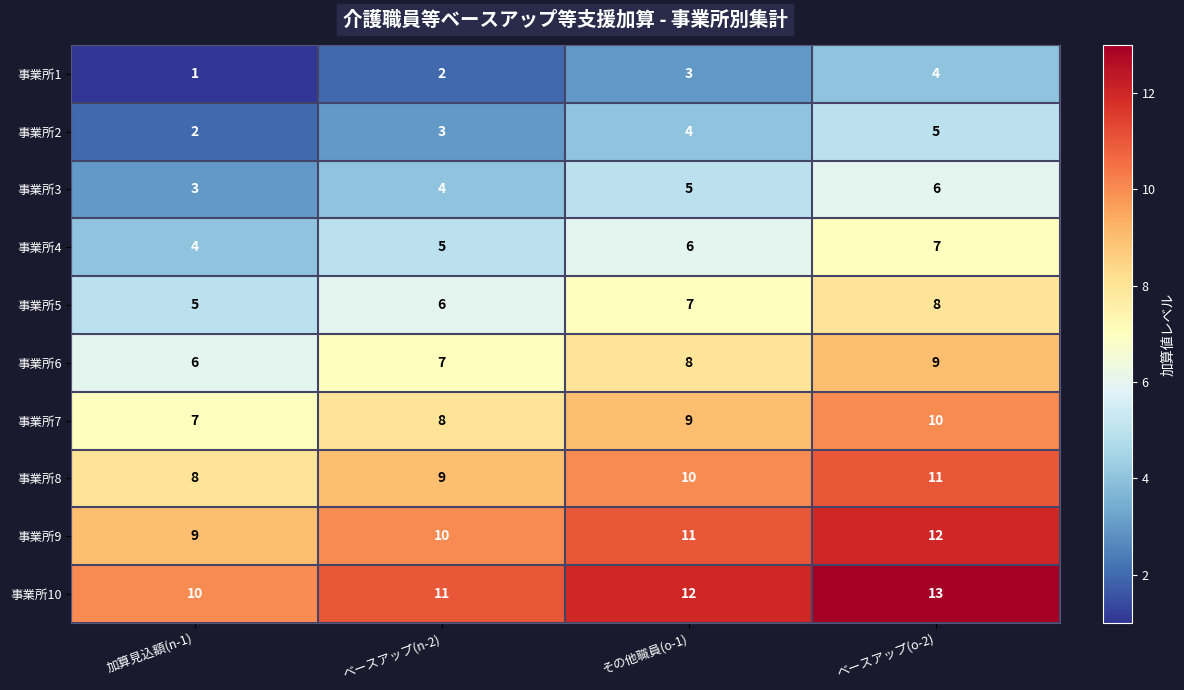

Is it true that 事業所4 equals 3 at その他職員(o-1)?

False